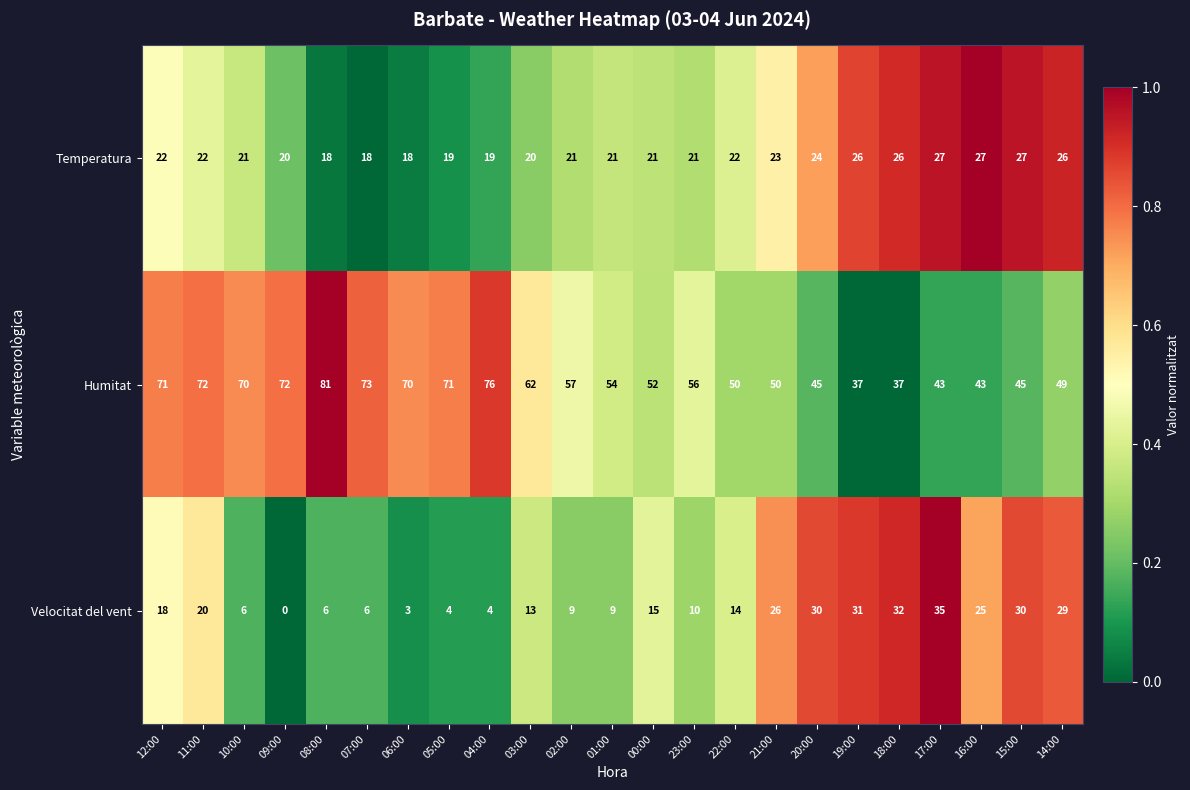

Is it true that Velocitat del vent equals 30 at 20:00?

True